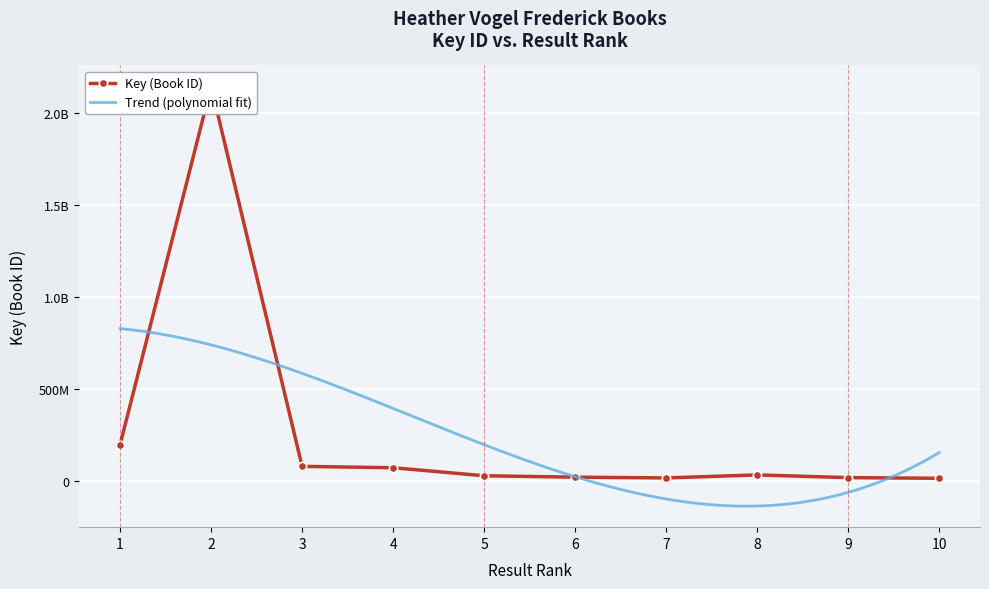

List the labels in order of value, smallest first.

10, 7, 9, 6, 5, 8, 4, 3, 1, 2